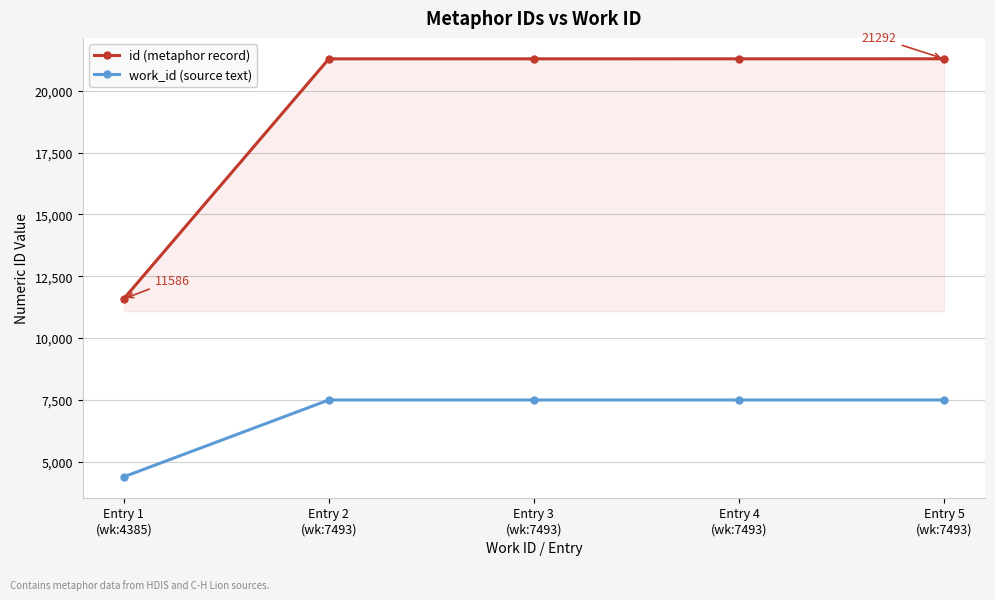

What is the difference between the maximum and minimum values in the work_id (source text) series?

3108